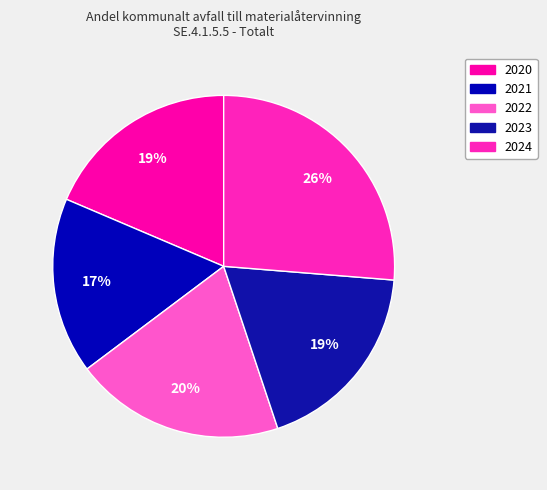

Which slice is the largest?

2024